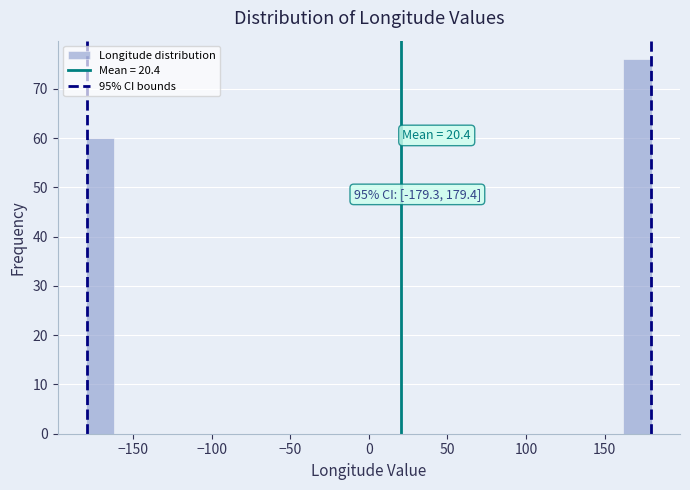

Around what value on the x-axis is the tallest bar? Give the approximate position of its centre, as read against the axis.

170